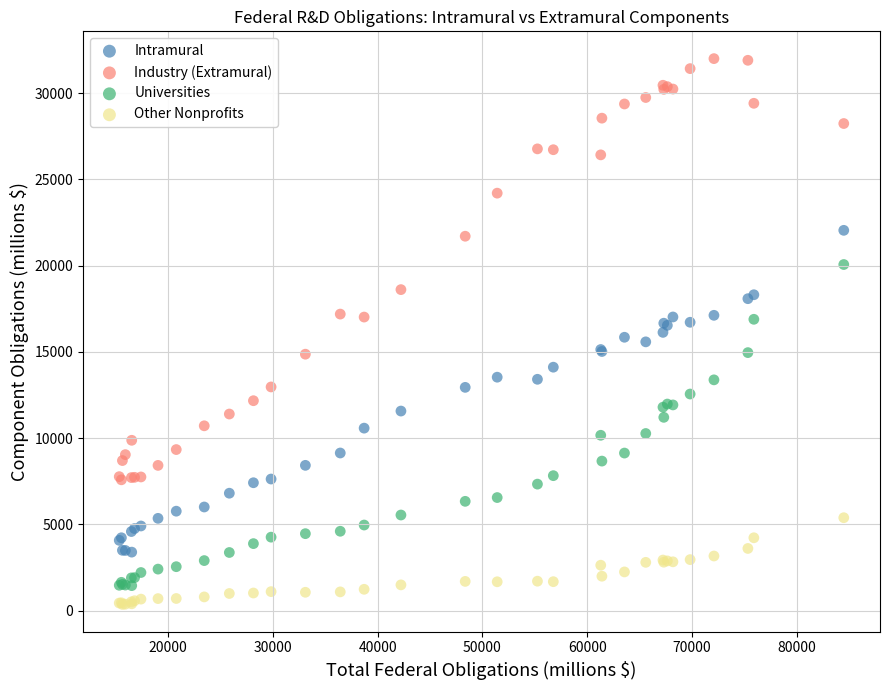

Which series has the largest Y range (max minus min)?

Industry (Extramural)